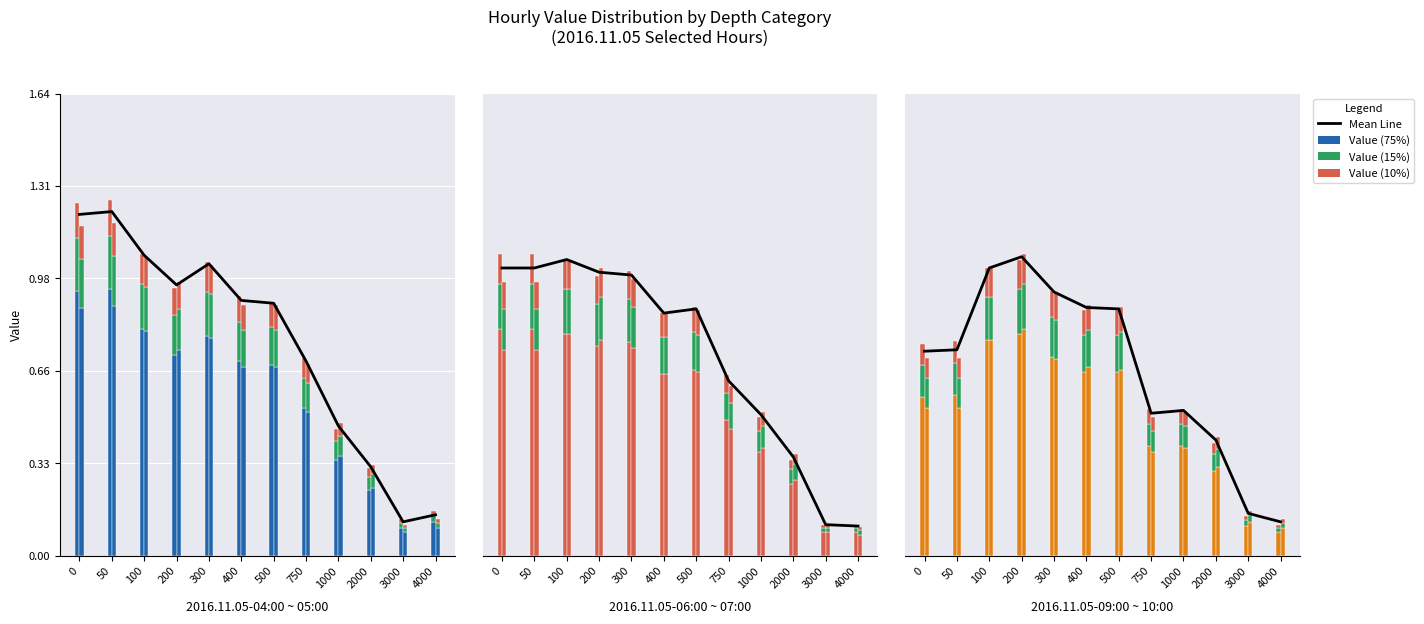

How many bars are there in each group?

2